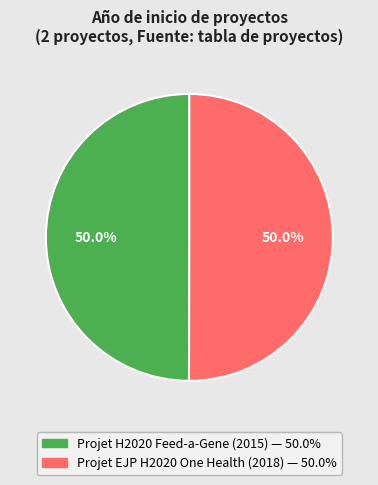

Do Projet EJP H2020 One Health (2018) and Projet H2020 Feed-a-Gene (2015) together represent more than half of the pie?

Yes